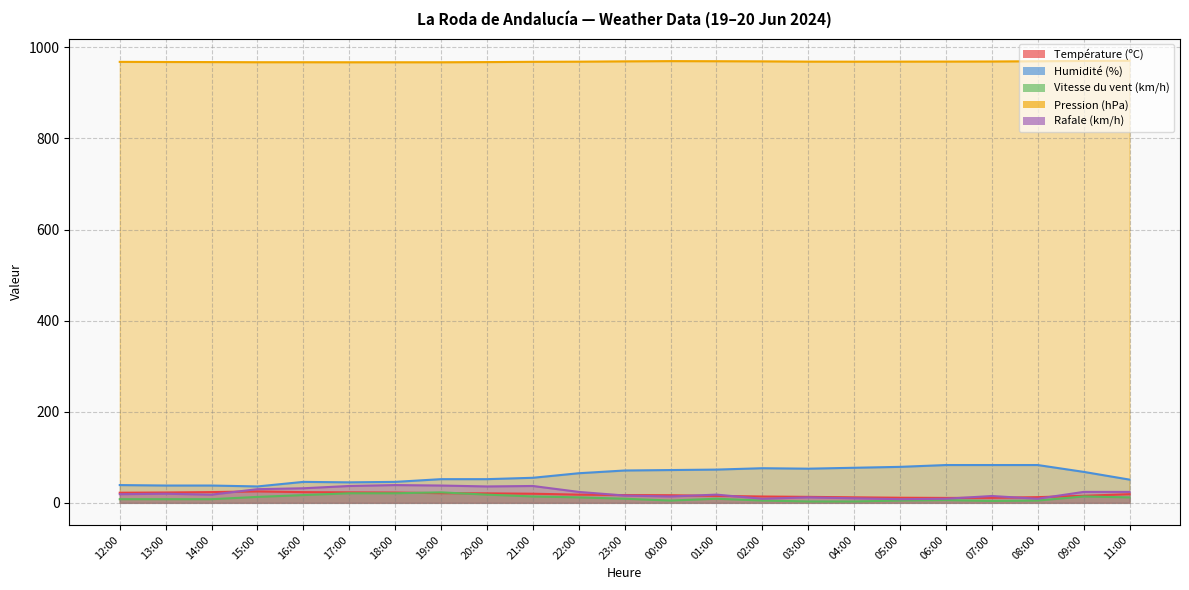

How many data points in Rafale (km/h) are less than 19?

11